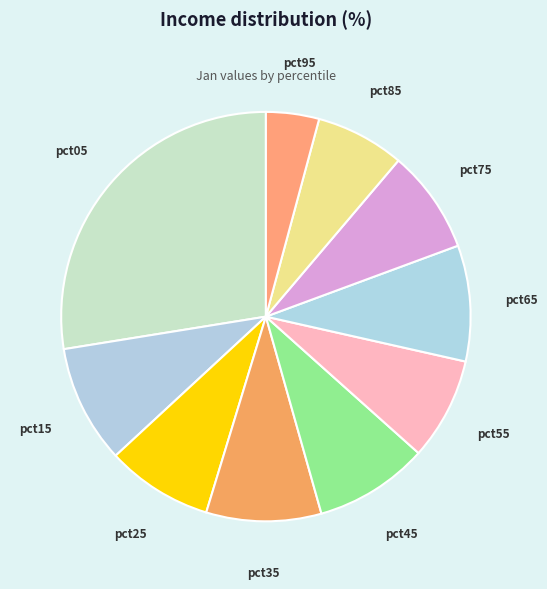

Which category has the biggest portion of the pie?

pct05